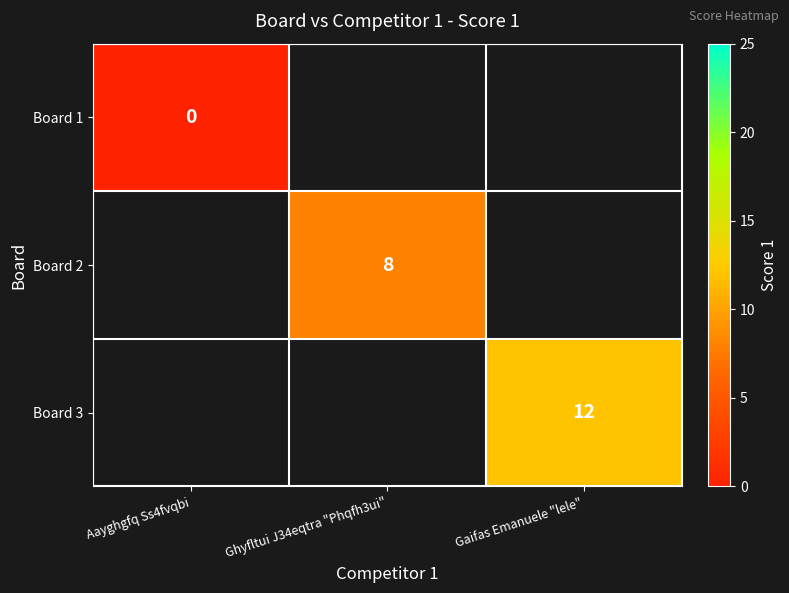

The Board 2 series shows 3 at Ghyfltui J34eqtra "Phqfh3ui". True or false?

False